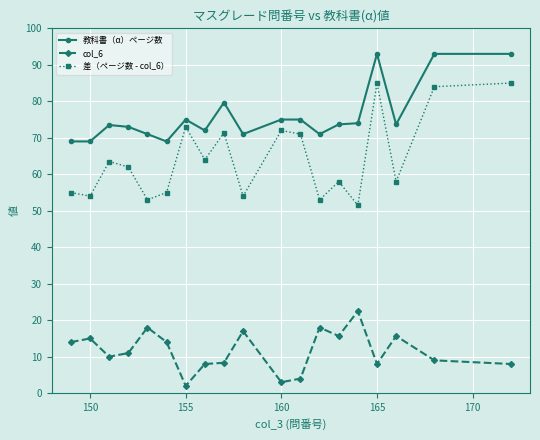

True or false: 教科書（α）ページ数 and 差（ページ数 - col_6） cross at least once.

False